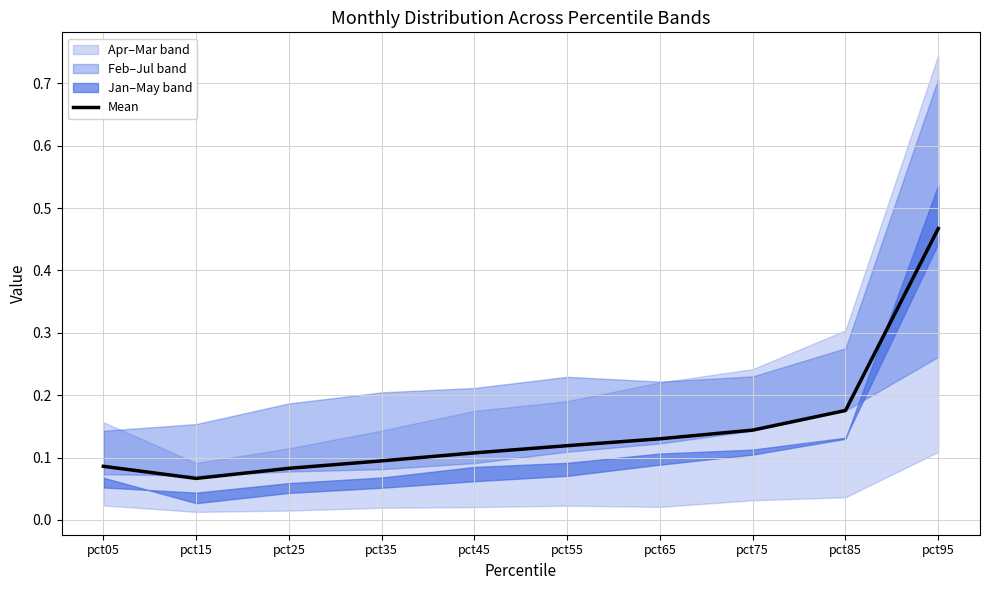

At which category does the data reach its first local valley?

pct15